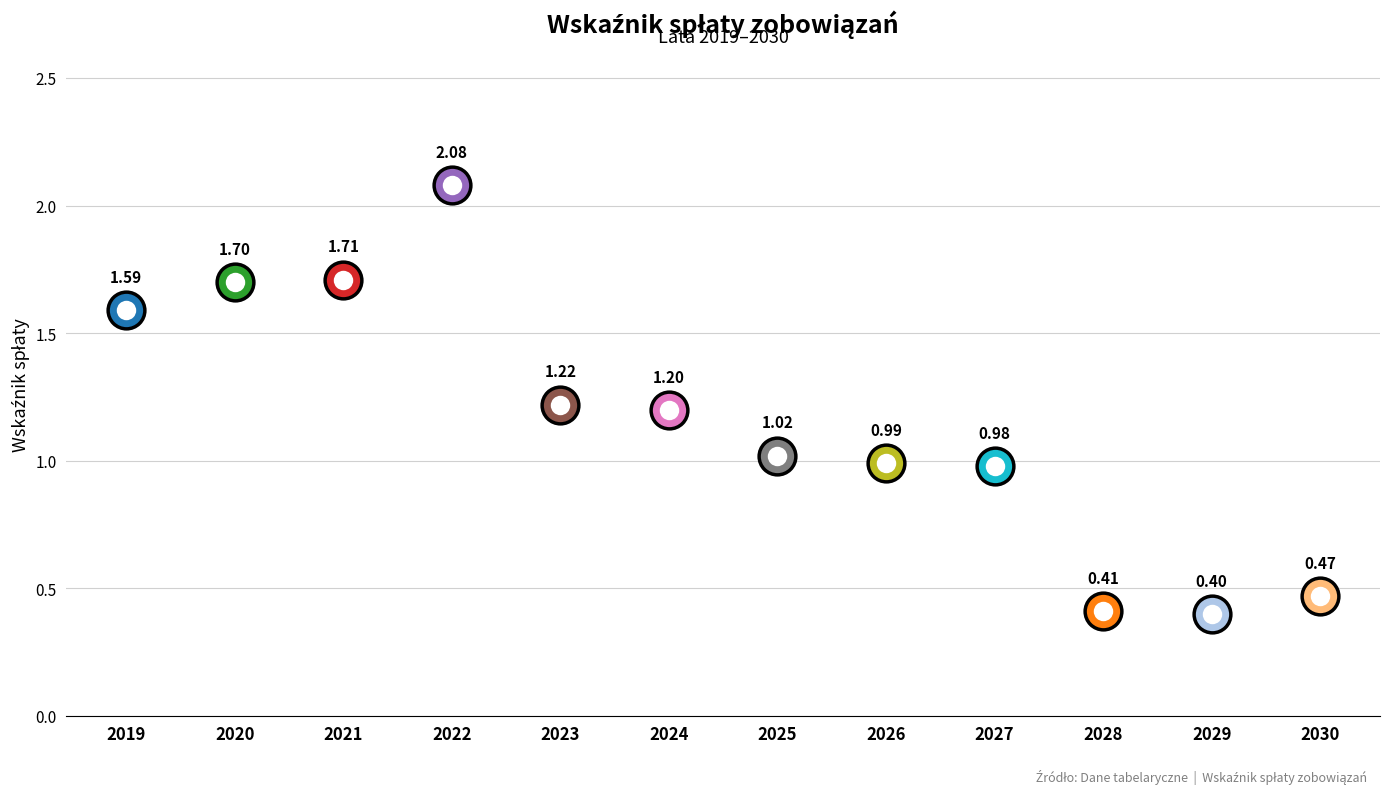

At how many categories does at least one series exceed 1?

7